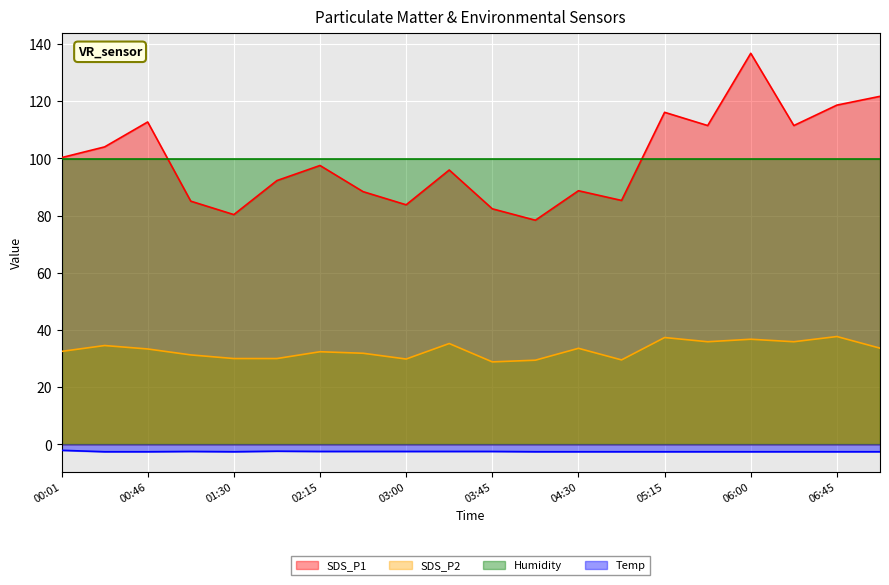

True or false: Temp has a value of -0.7 at 00:24.

False